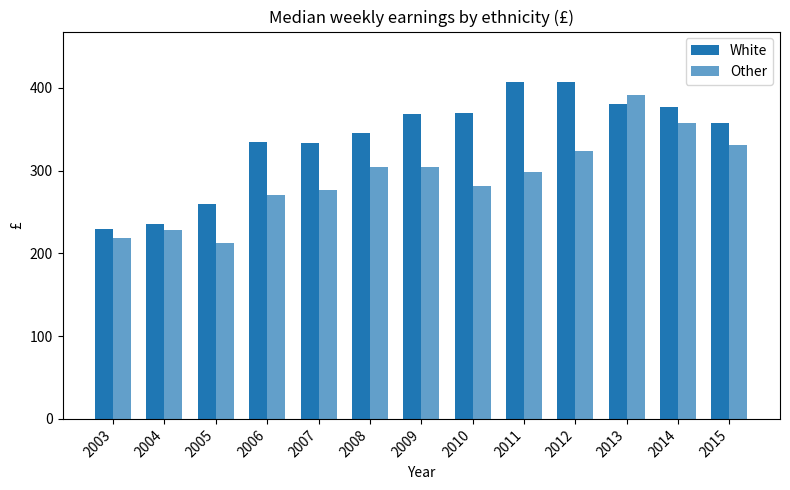

How many distinct data groups are displayed?

2